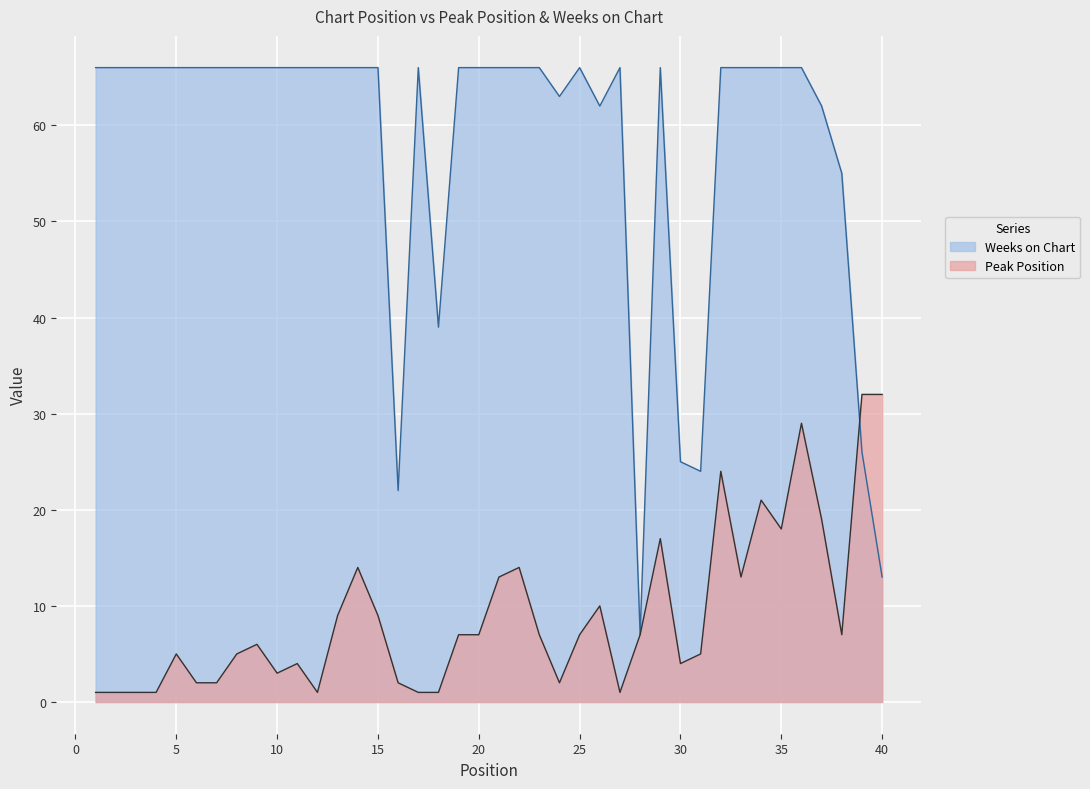

How many values in the Weeks on Chart series are below 66?

11